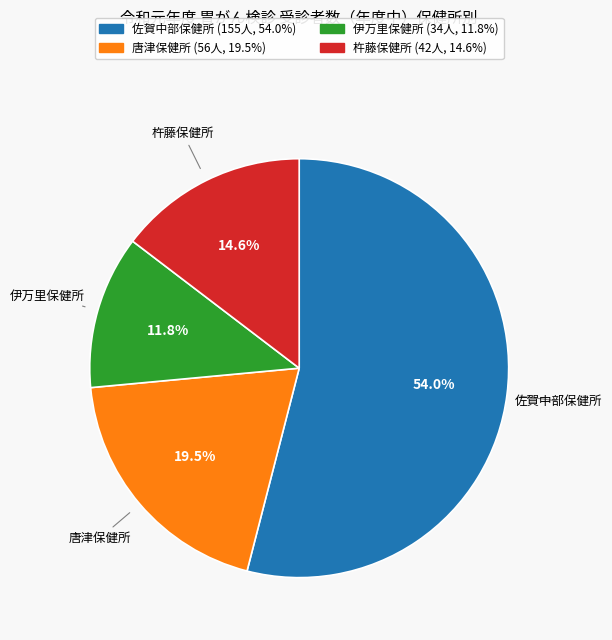

How many segments does this pie chart have?

4